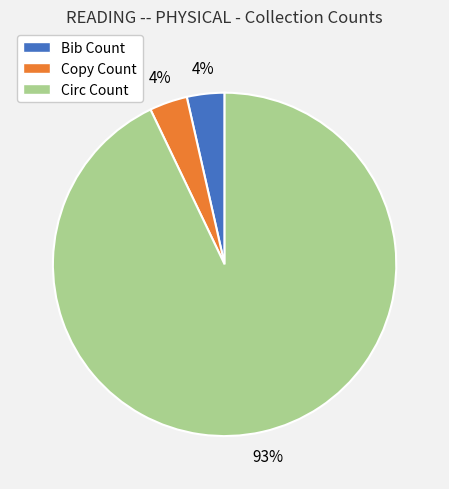

Does any single category account for the majority?

Yes